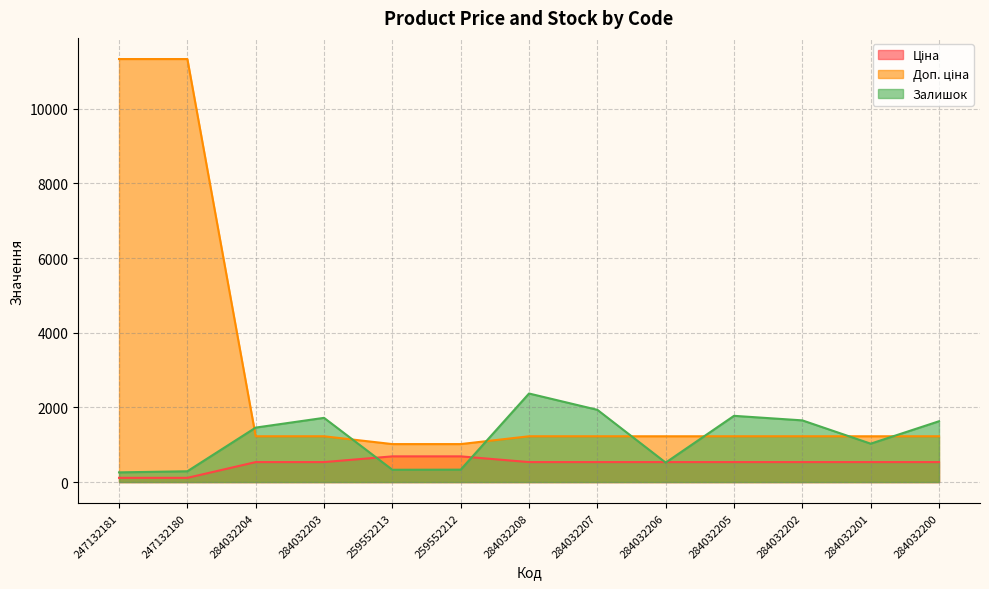

How many lines are shown in the chart?

3